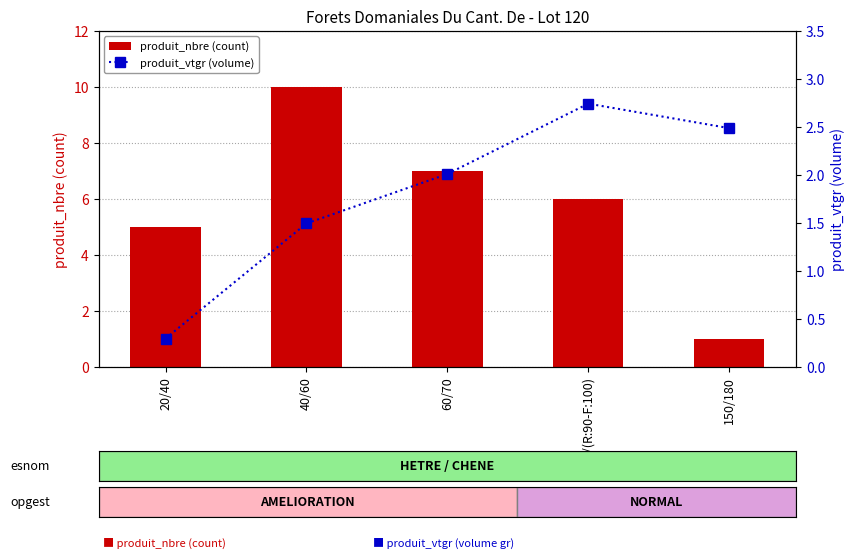

What is the difference between the maximum and second lowest values in the produit_vtgr (volume) series?

1.2